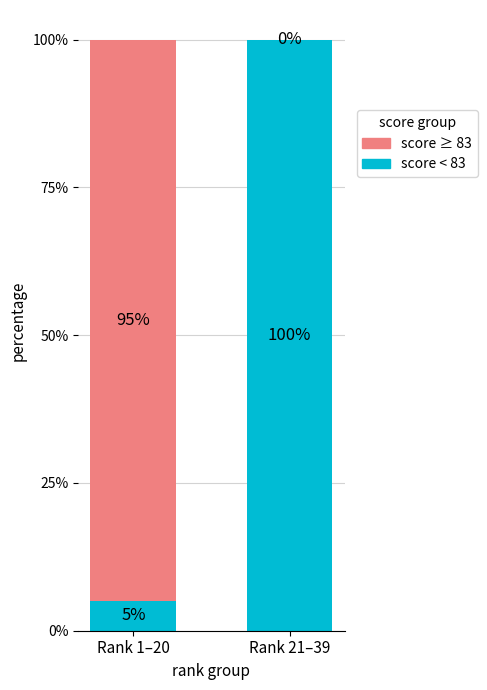

Are the bars grouped side by side (vs. stacked)?

No